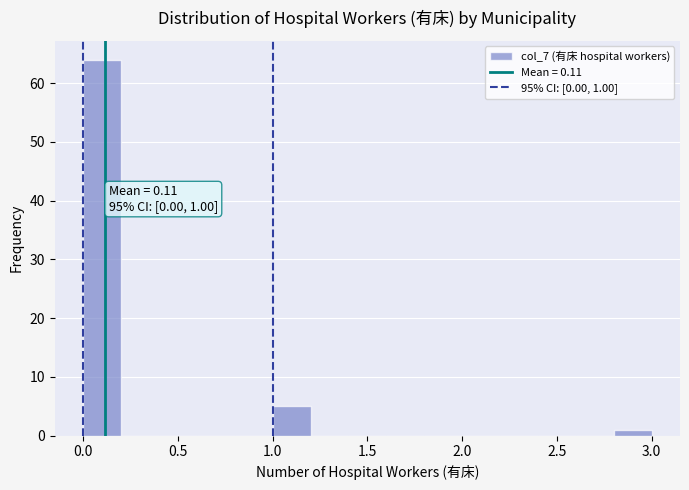

Which range on the x-axis has the tallest bar?

0.0 to 0.2